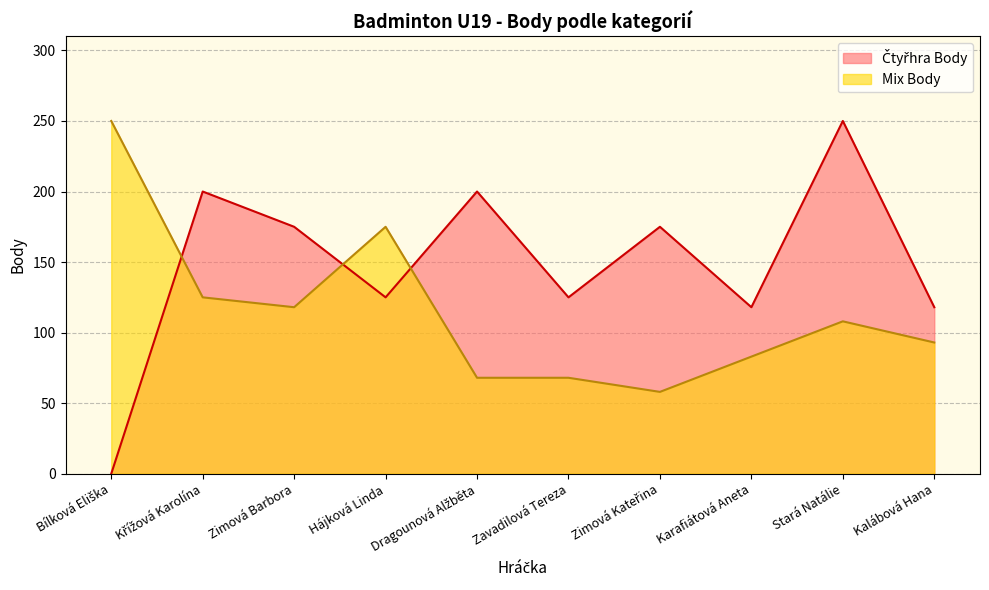

Rank the series by their maximum value, from lowest to highest.

Mix Body, Čtyřhra Body